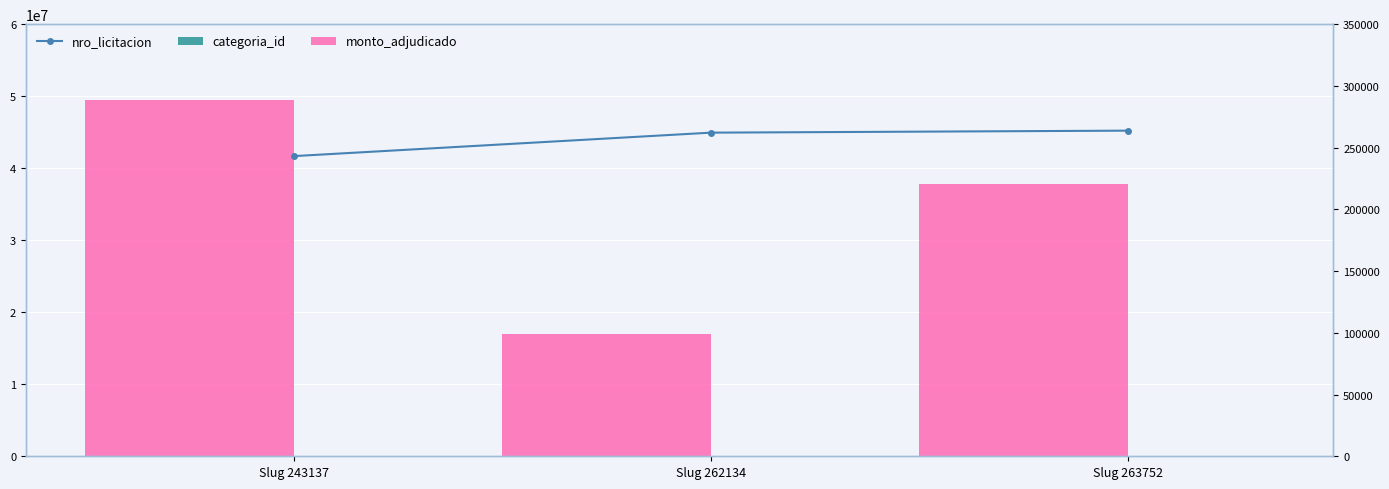

At which label does monto_adjudicado reach its peak?

Slug 243137